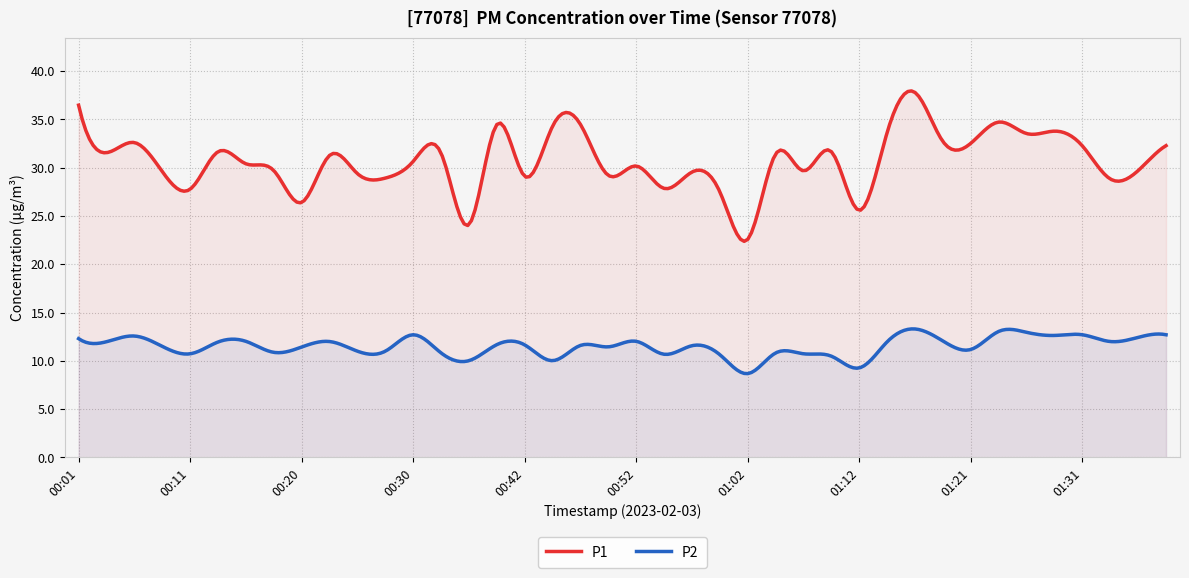

True or false: P2 has more than 1 interior local peaks.

True